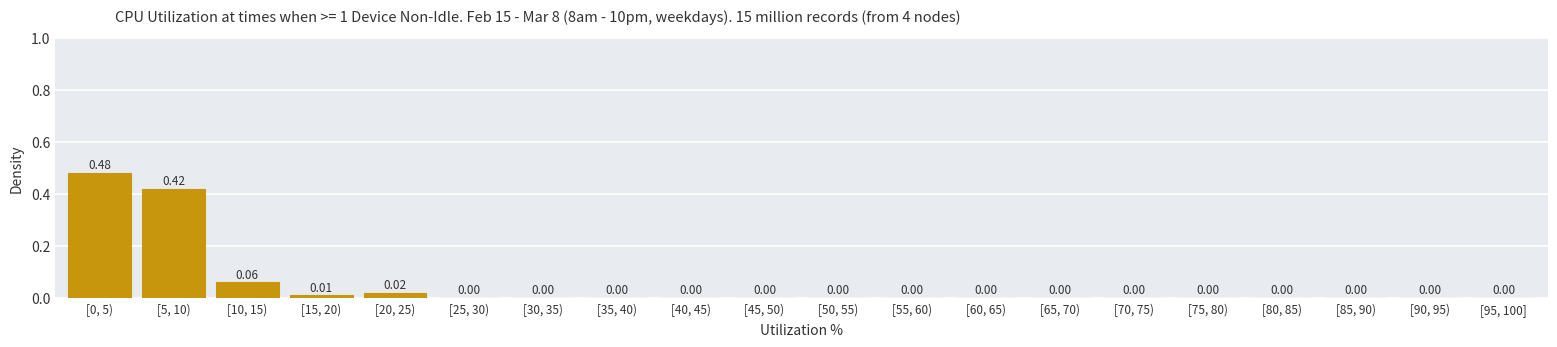

What is the sum of all values?

1.0